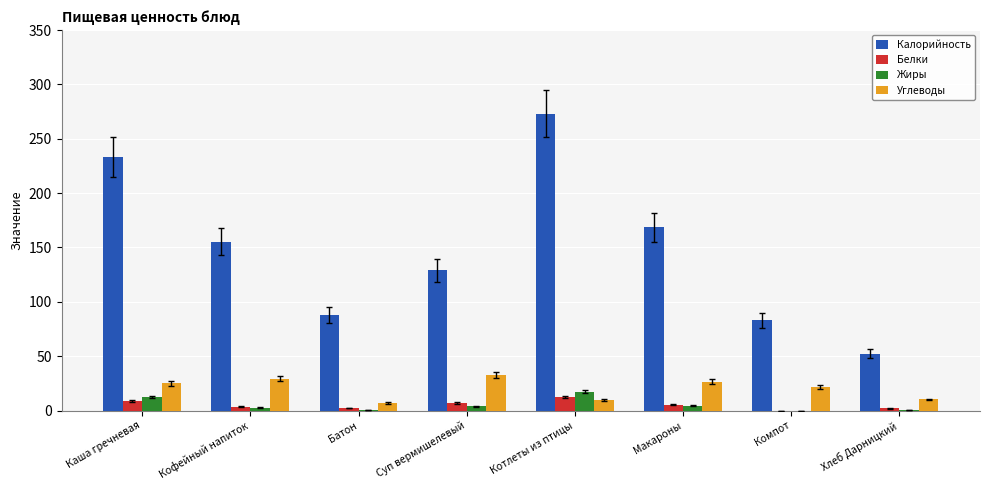

At which category does the chart reach its peak across all series?

Котлеты из птицы